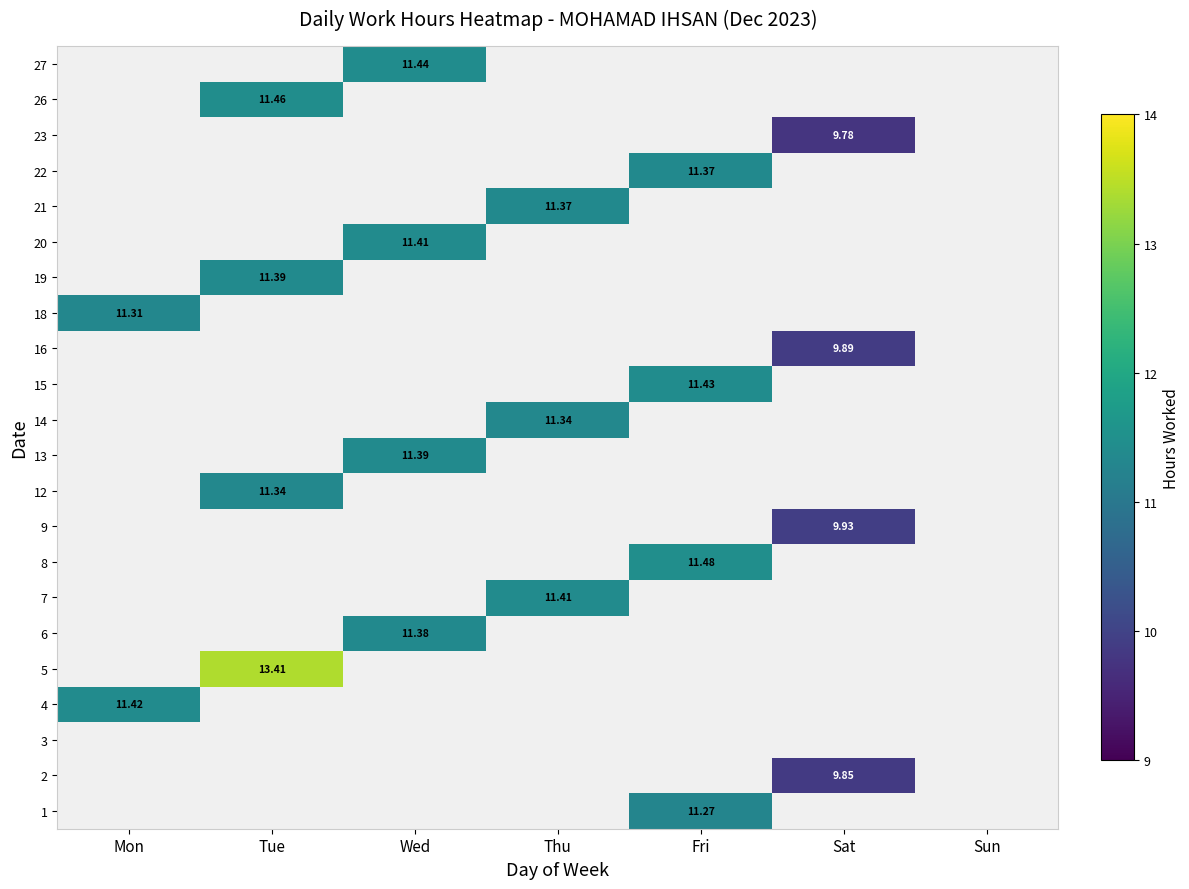

What is the highest value of the 21 series?

11.4